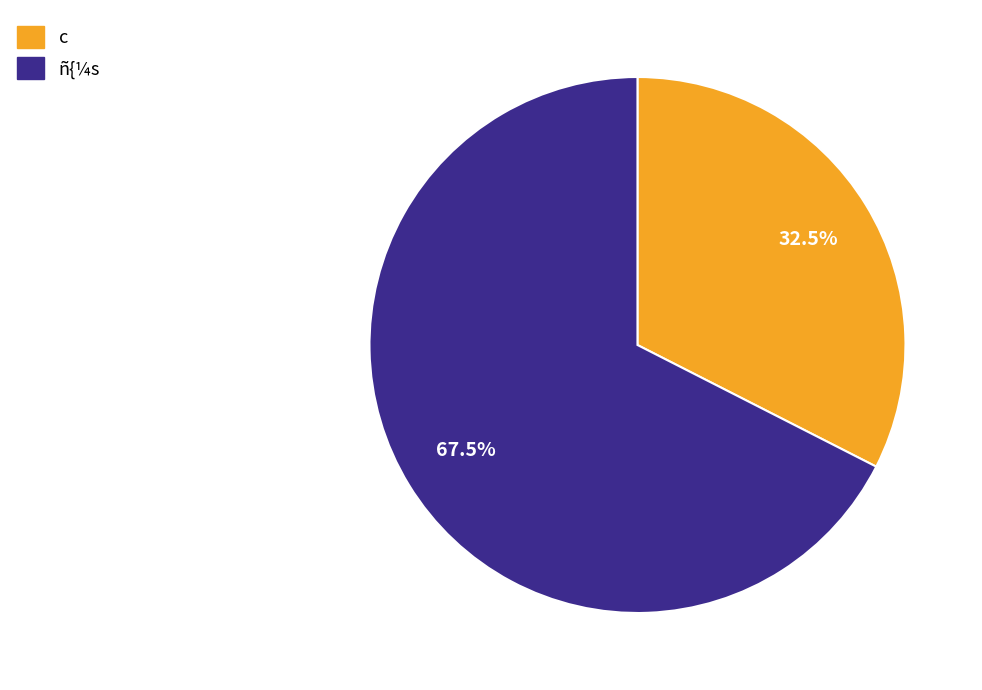

Which category has the biggest portion of the pie?

ñ{¼s